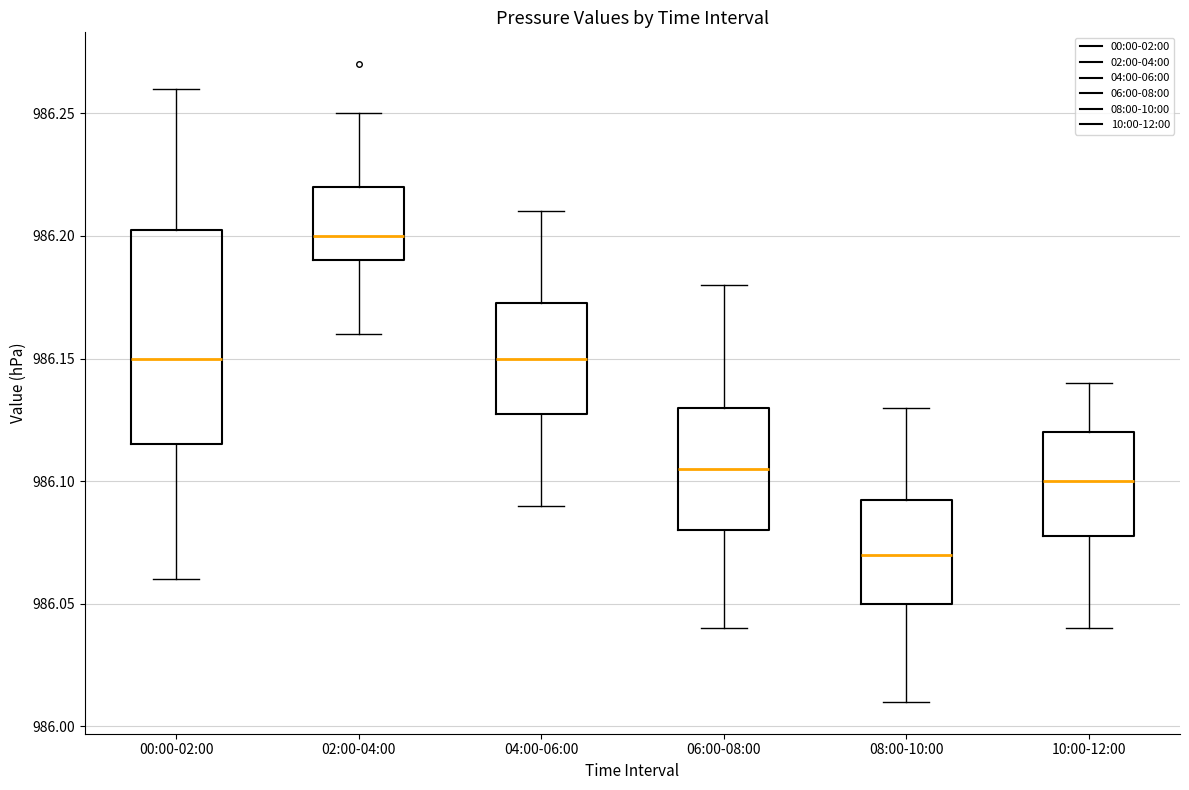

Which box is the tallest, from its lower edge to its upper edge?

00:00-02:00